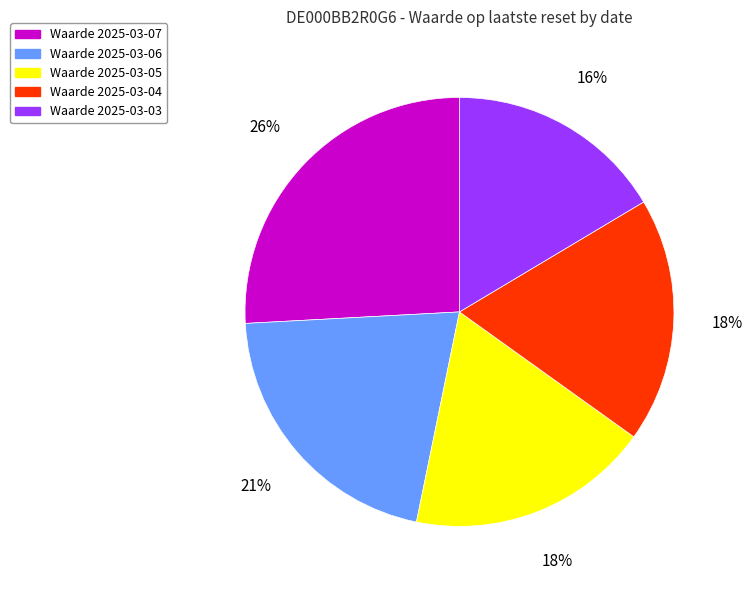

To the nearest percent, what percentage of the pie is Waarde 2025-03-03?

16%